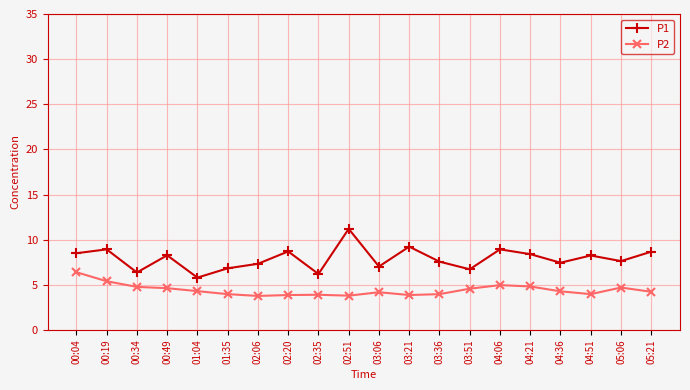

What is the sum of the P1 values at 03:21 and 00:19?

18.2